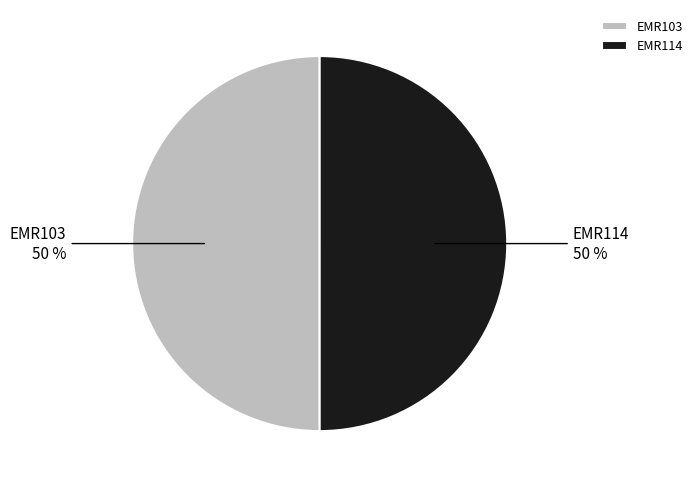

What percentage is the EMR114 slice, to the nearest percent?

50%